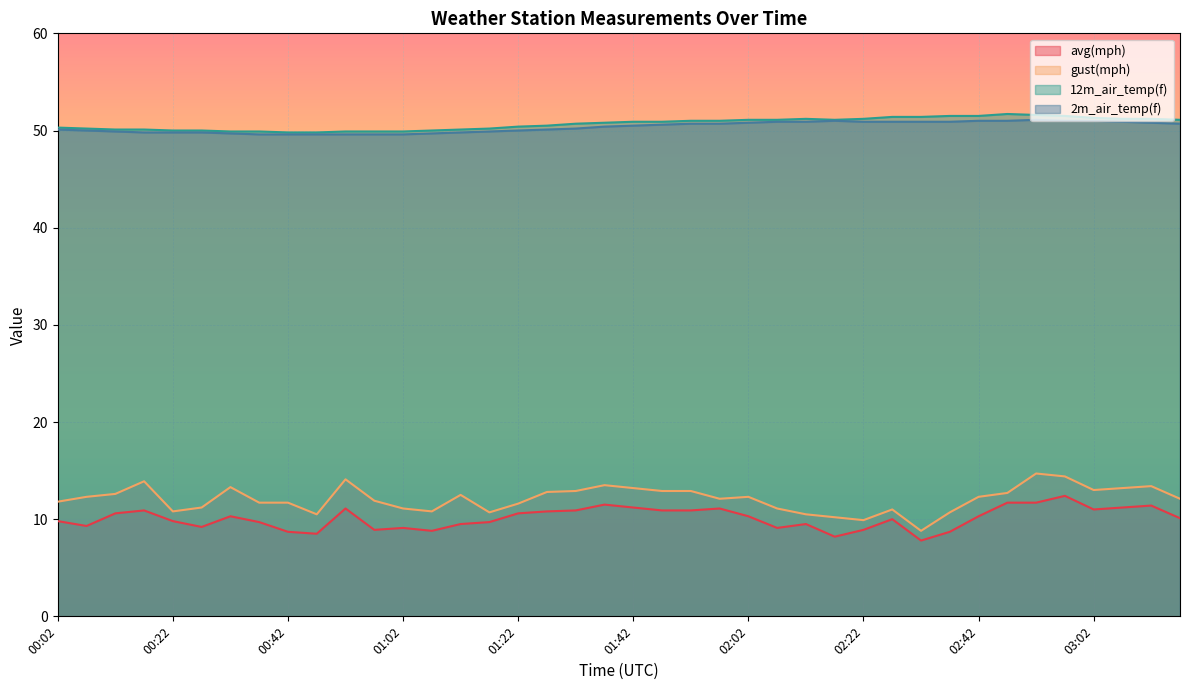

True or false: 12m_air_temp(f) and avg(mph) cross at least once.

False